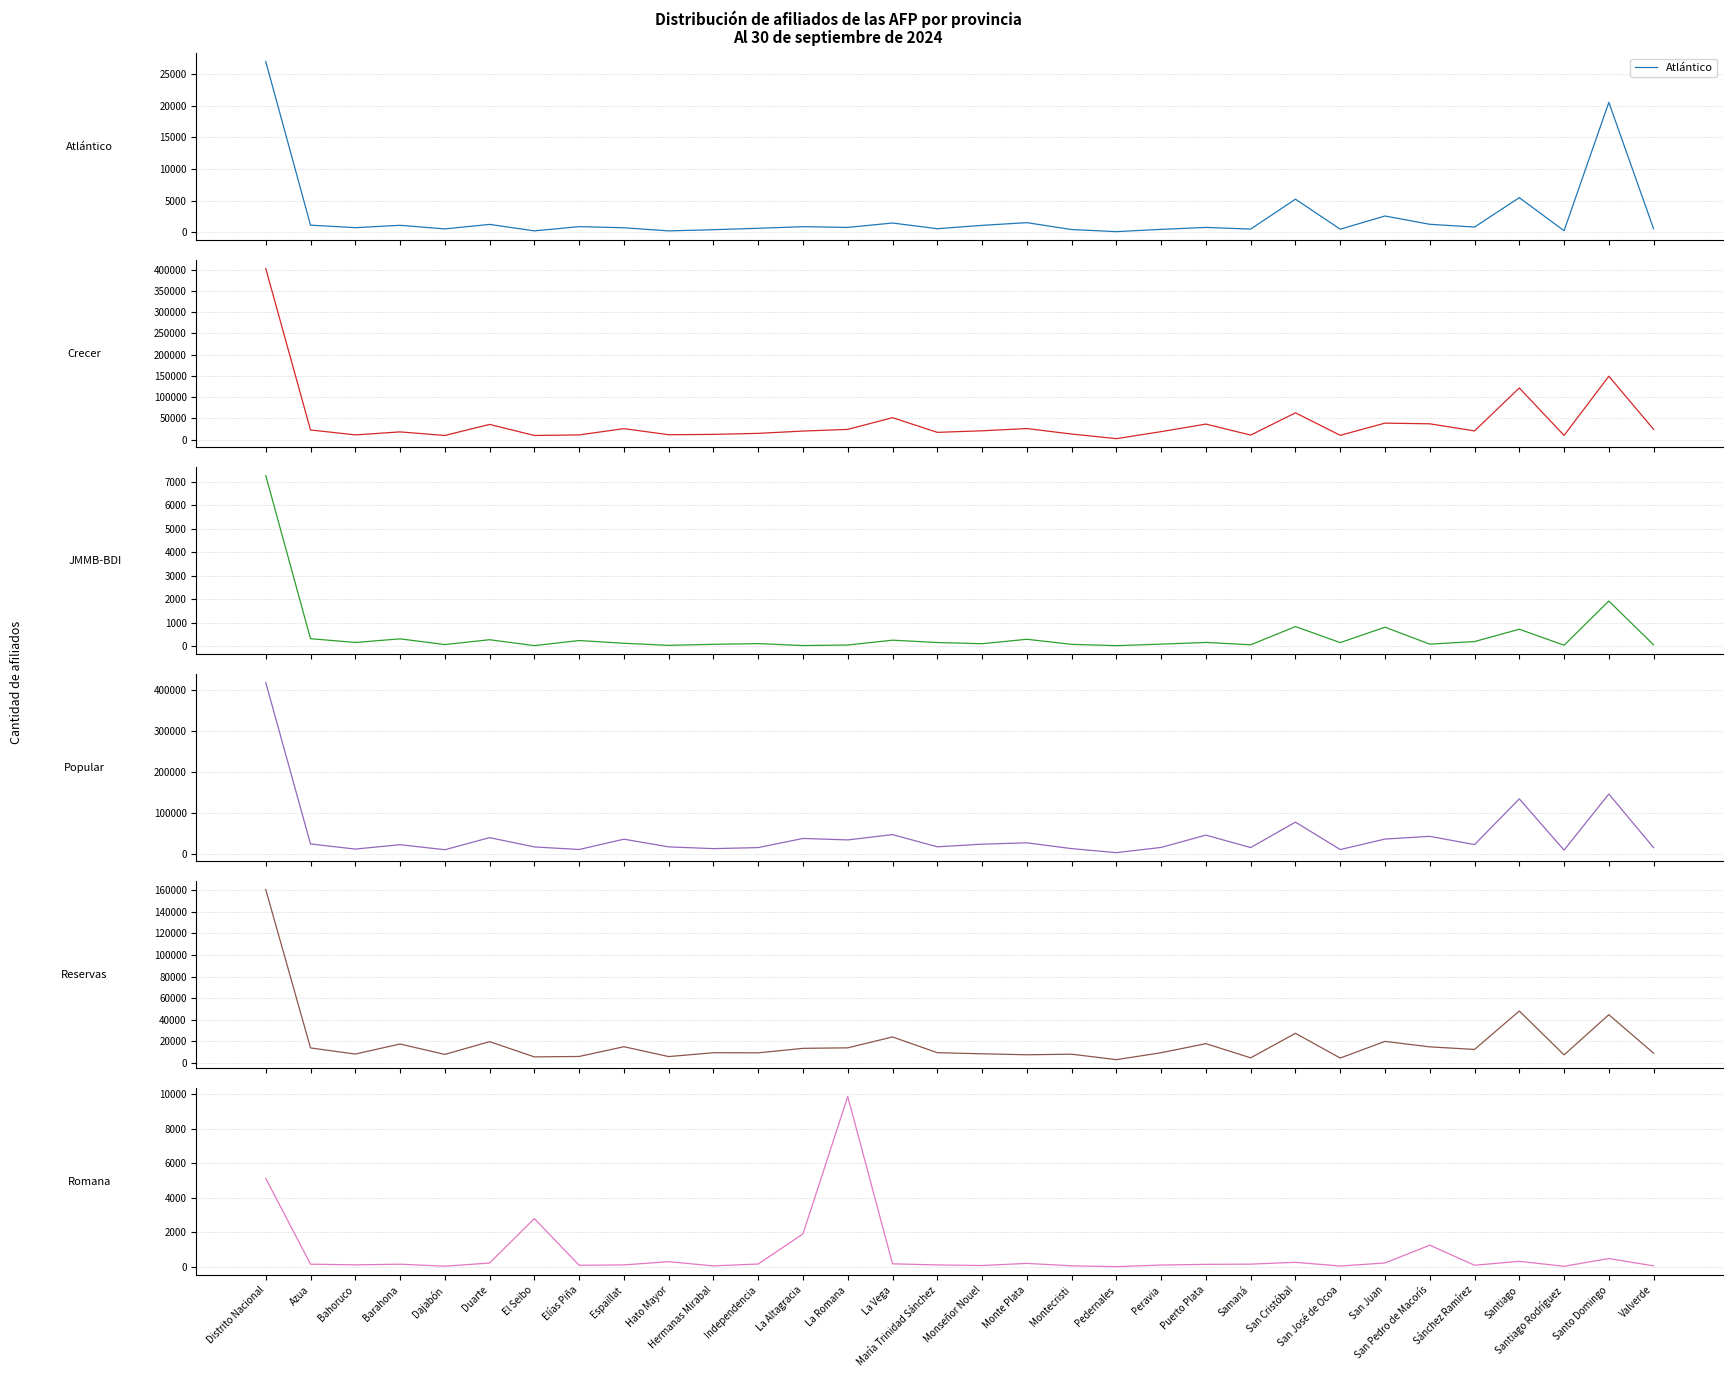

How many lines are shown in the chart?

6